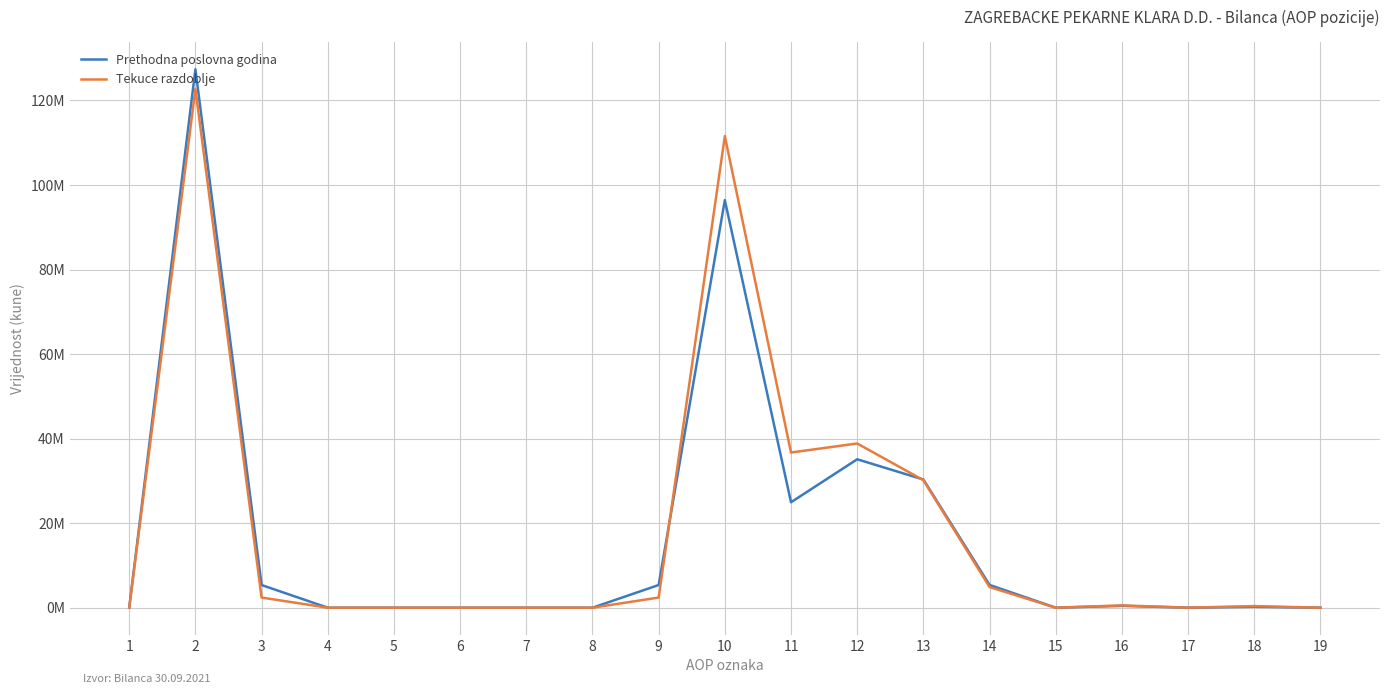

What is the greatest value displayed?

127374176